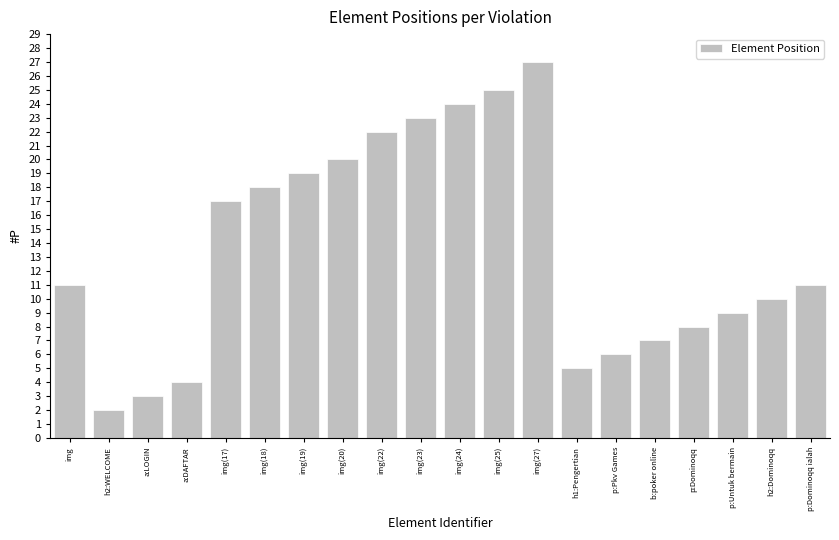

True or false: the data shows 11 at p:Dominoqq ialah.

True